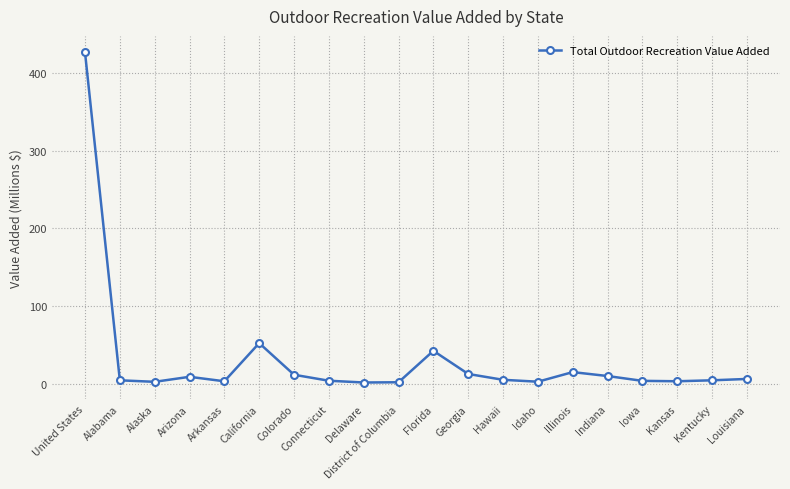

What position from the left is Arizona?

4